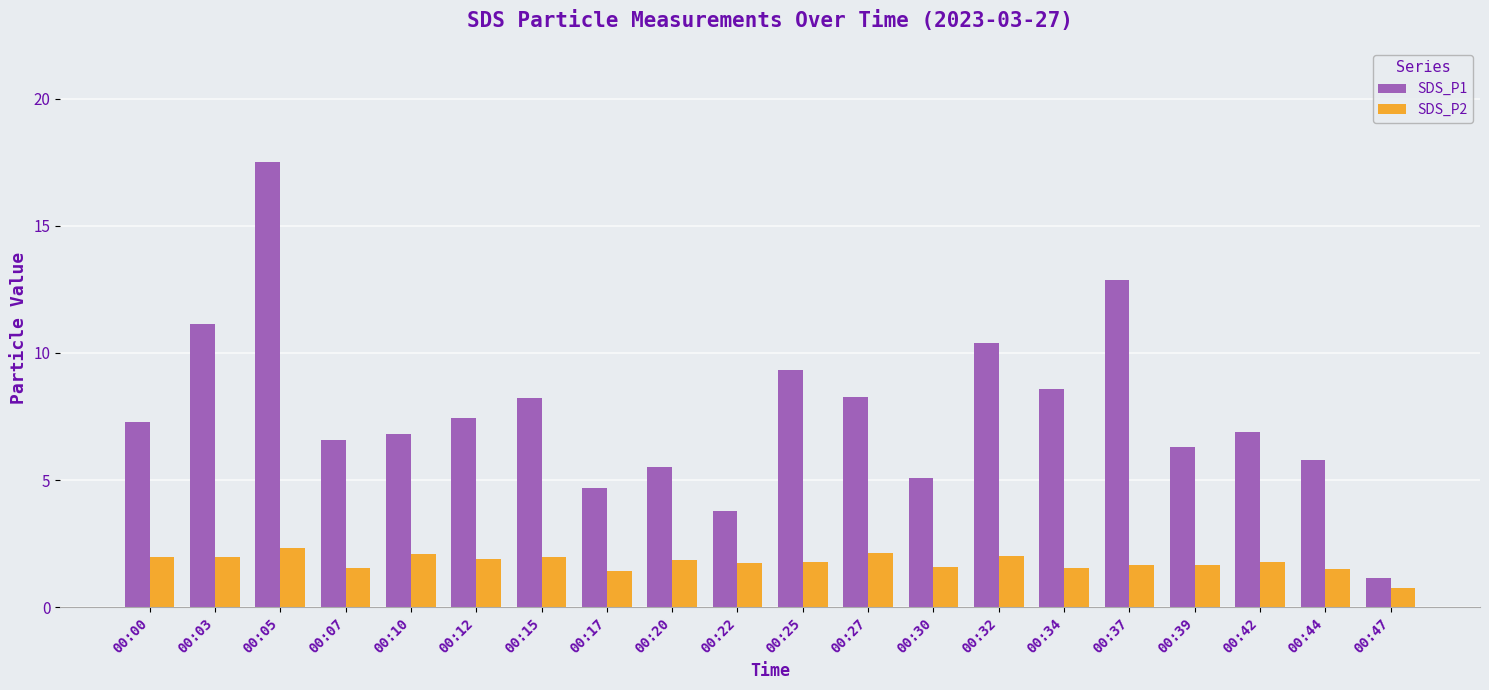

At how many categories does at least one series exceed 9?

5